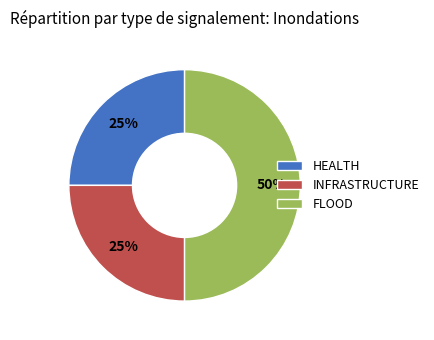

The FLOOD slice represents 50% of the pie. True or false?

True